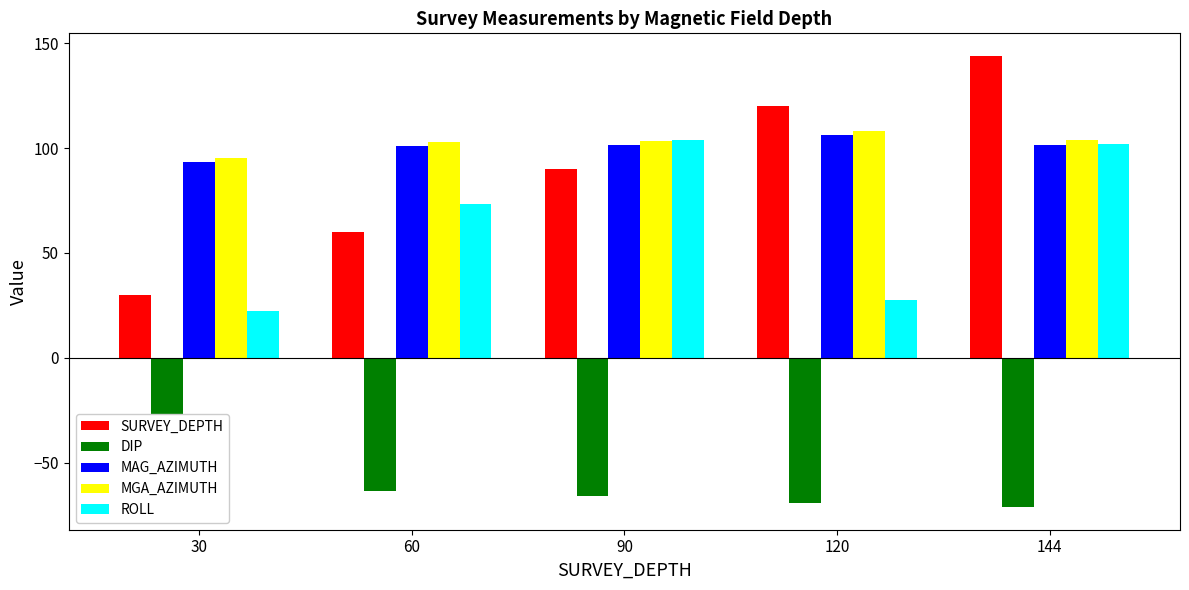

What is the value of the ROLL bar at the 5th from the left?

102.0